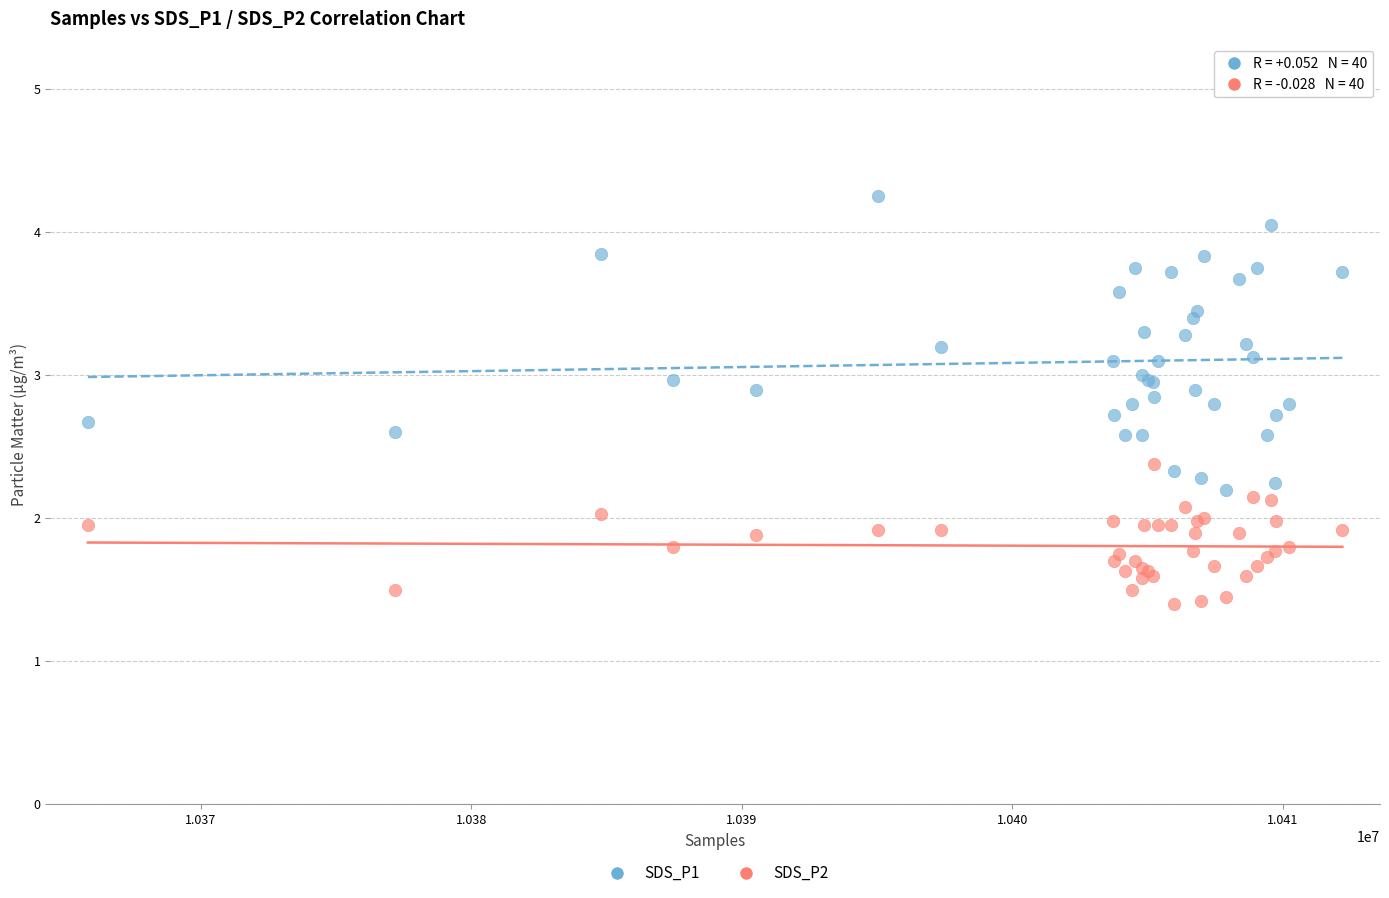

What is the X range (max minus min) for the scatter plot?

46377.0